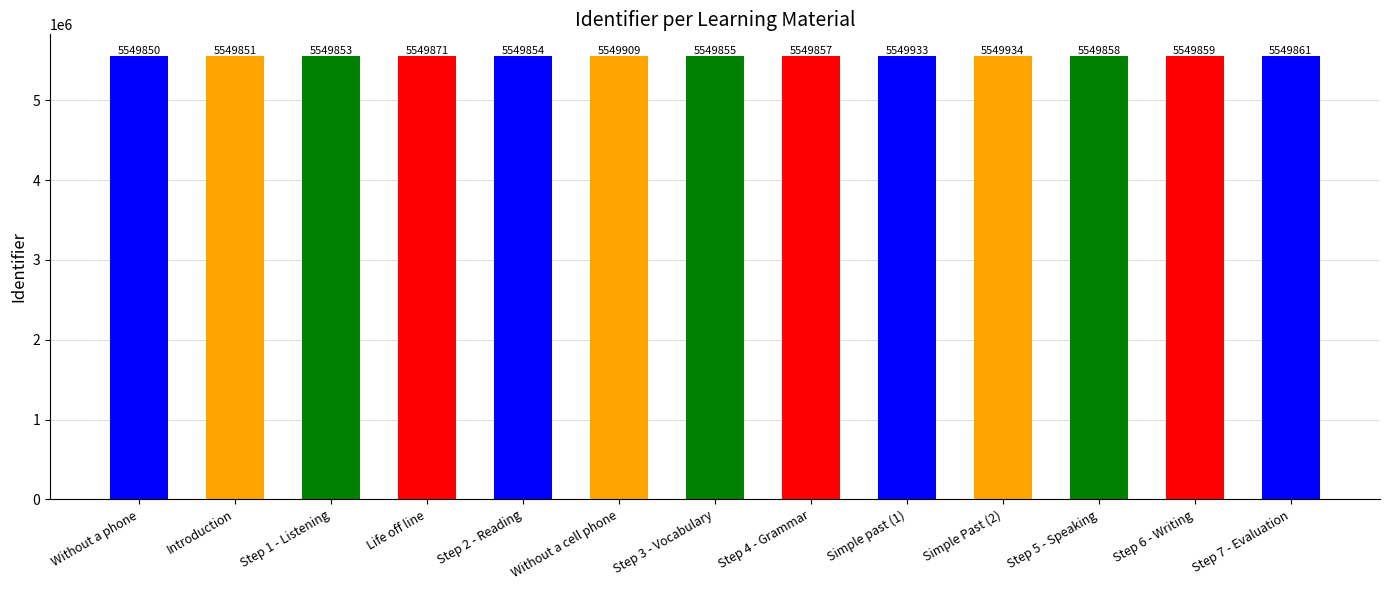

The chart shows a value of 2877752 at Step 5 - Speaking. True or false?

False